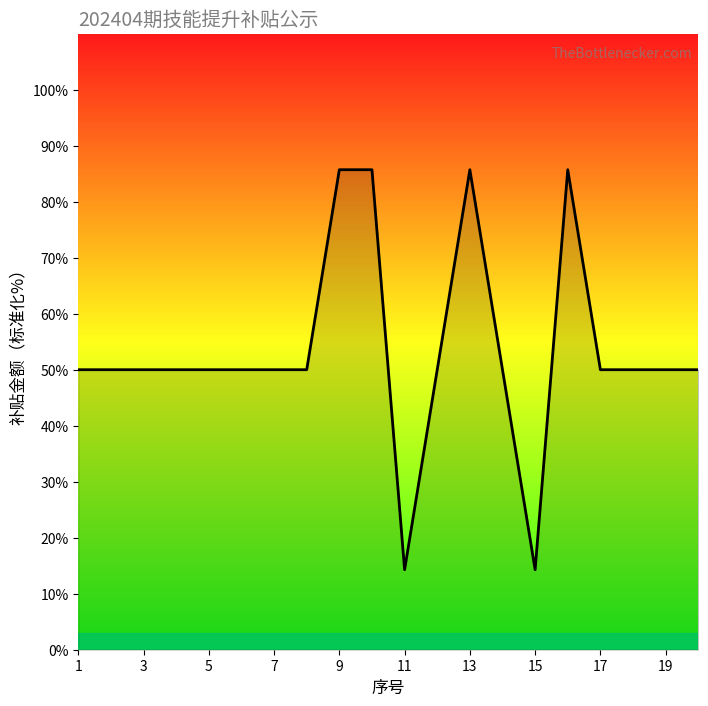

What is the difference between the maximum and minimum values?

71.4